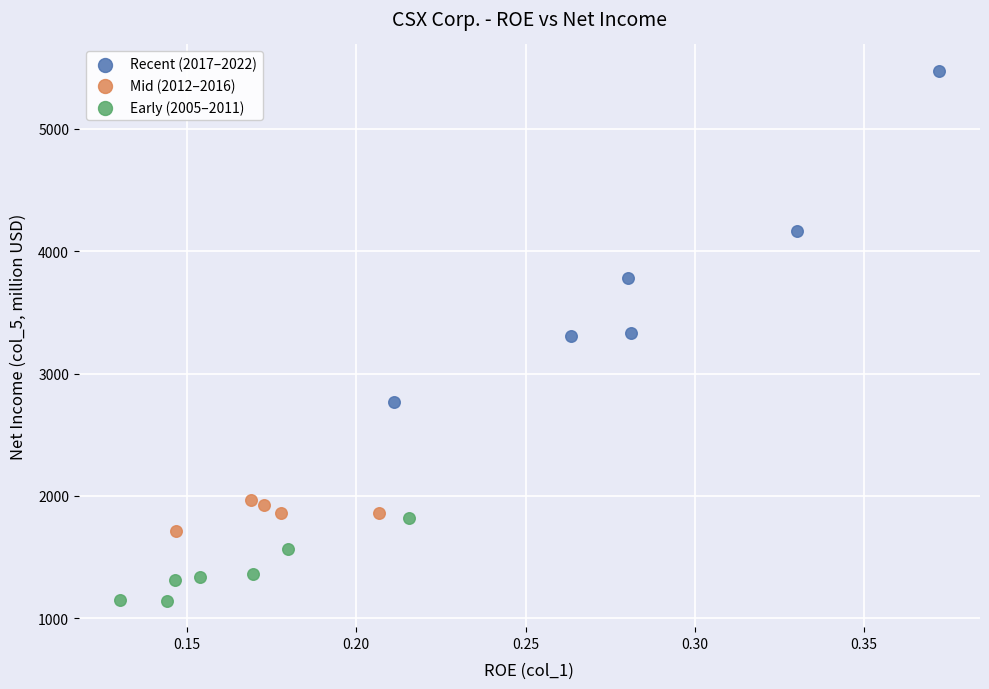

What are all the series names shown in the legend?

Recent (2017–2022), Mid (2012–2016), Early (2005–2011)